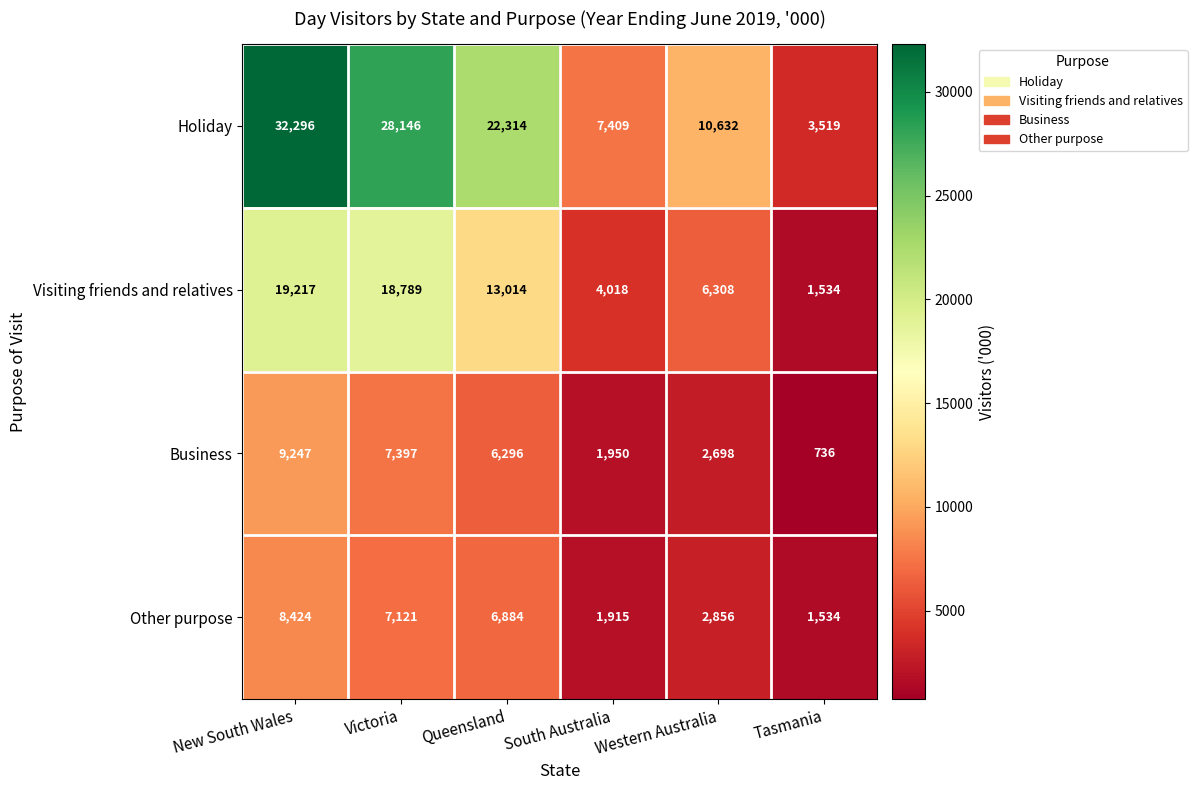

The value of Visiting friends and relatives at Queensland is 6262. True or false?

False